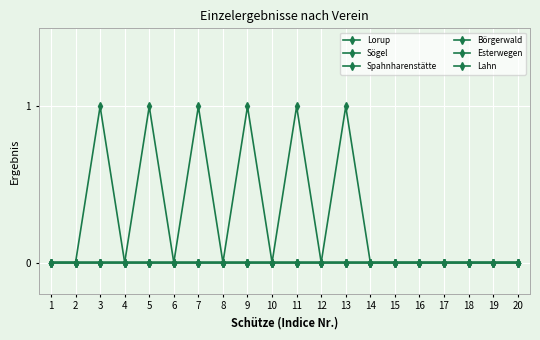

Reading right to left, list all the values displayed in this chart.

Lorup: 0	0	0	0	0	0	0	0	0	0	0	0	0	0	0	0	0	1	0	0
Sögel: 0	0	0	0	0	0	0	0	0	0	0	0	0	0	0	1	0	0	0	0
Spahnharenstätte: 0	0	0	0	0	0	0	0	0	0	0	0	0	1	0	0	0	0	0	0
Börgerwald: 0	0	0	0	0	0	0	0	0	0	0	1	0	0	0	0	0	0	0	0
Esterwegen: 0	0	0	0	0	0	0	0	0	1	0	0	0	0	0	0	0	0	0	0
Lahn: 0	0	0	0	0	0	0	1	0	0	0	0	0	0	0	0	0	0	0	0